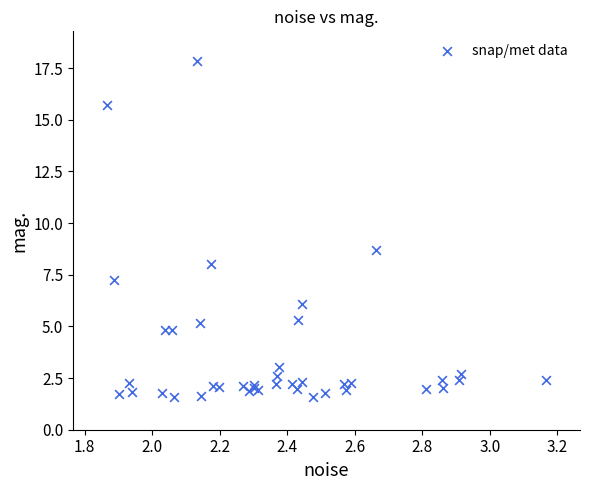

What Y value in the scatter plot is closest to 9?

8.7